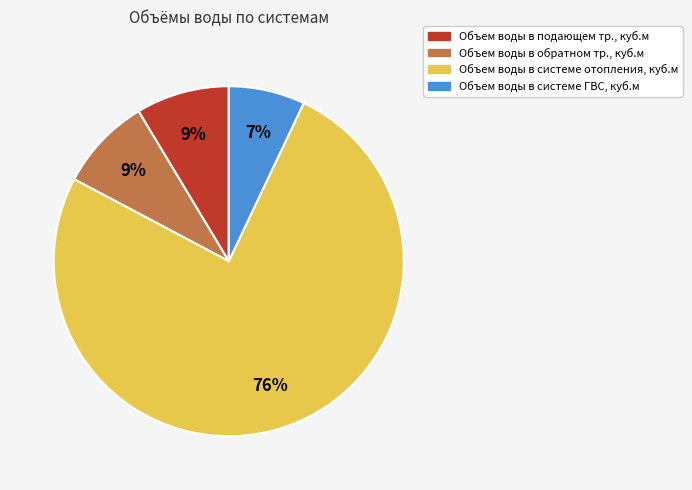

Which category has the smallest portion of the pie?

Объем воды в системе ГВС, куб.м